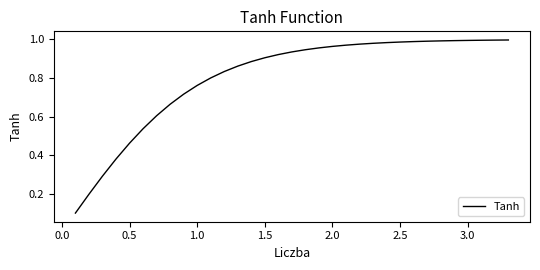

Does the chart have visible grid lines?

No